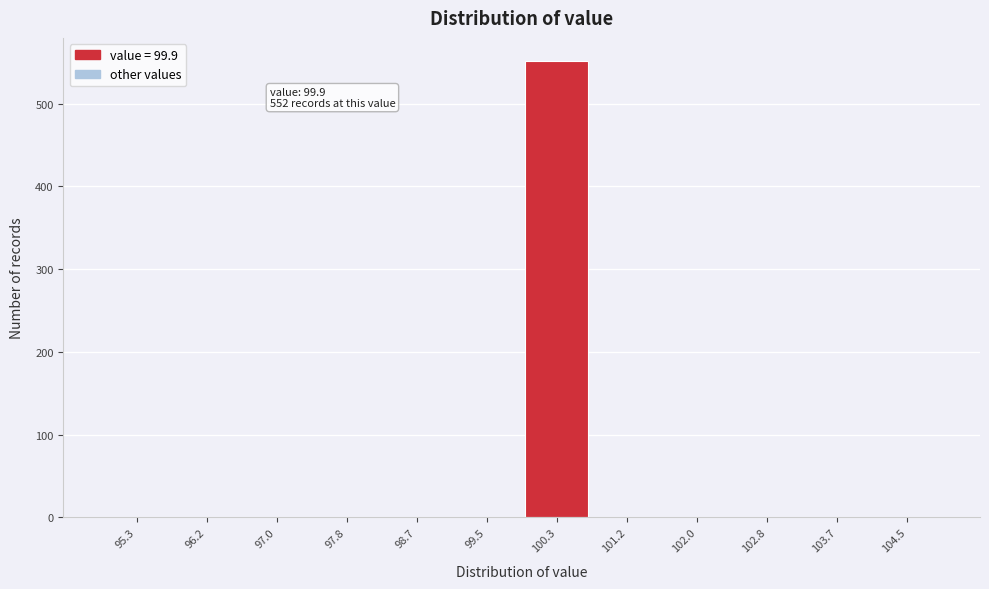

Over which range of the x-axis is the bar tallest?

99.9 to 100.7